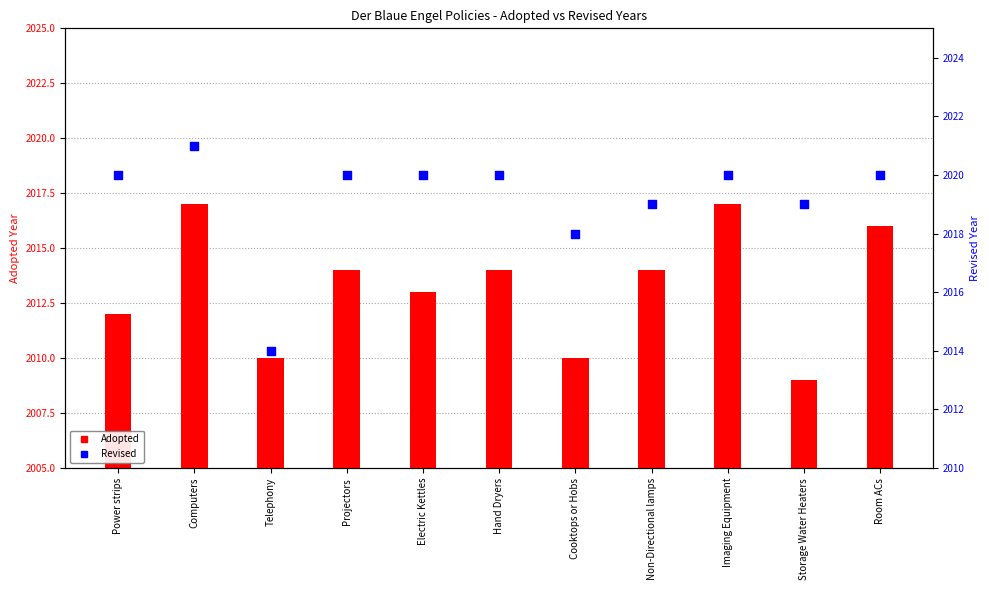

What is the total value across all series at Computers?

4038